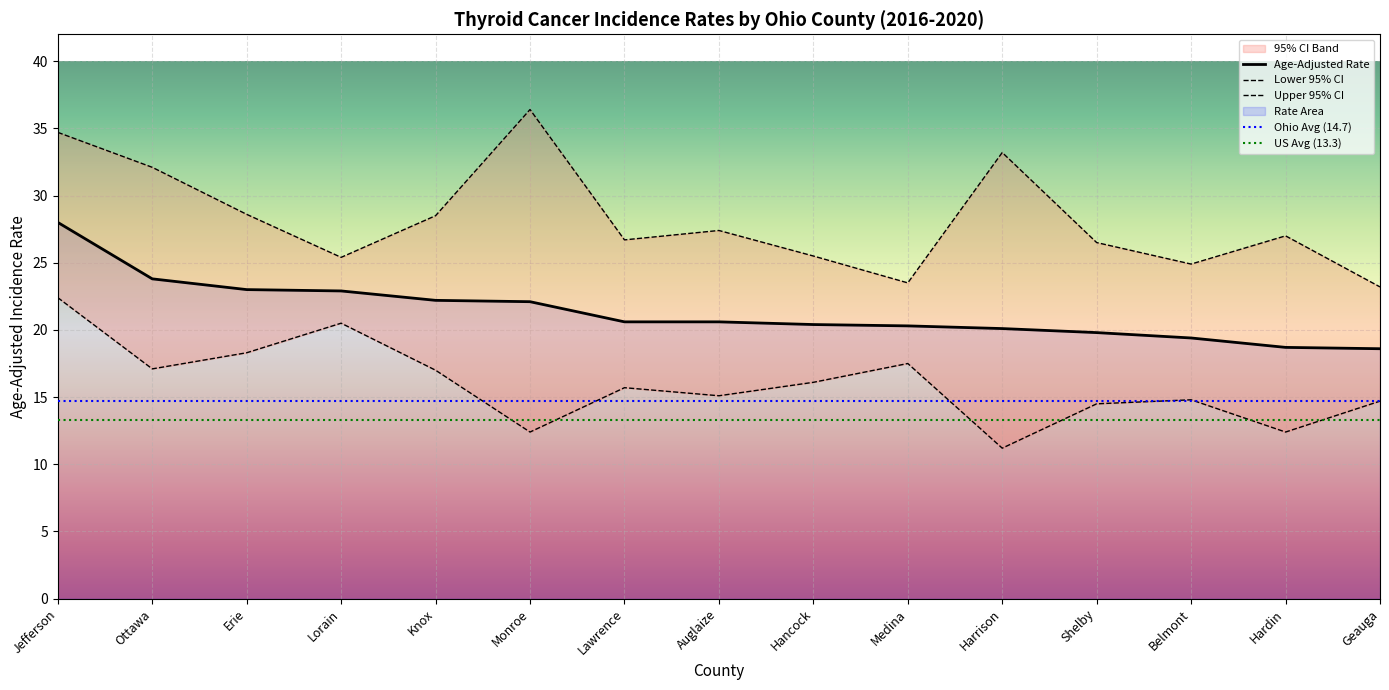

True or false: Lower 95% CI has a value of 20.9 at Belmont.

False